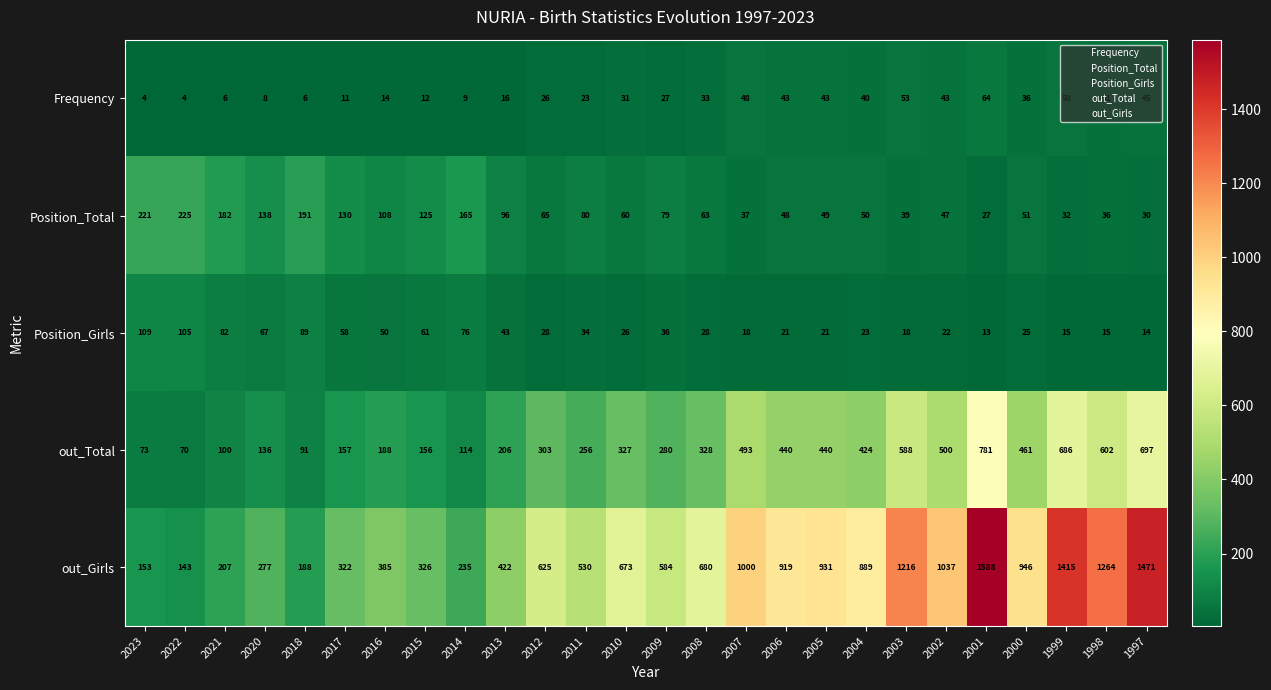

What is the sum of all out_Girls values?

18426